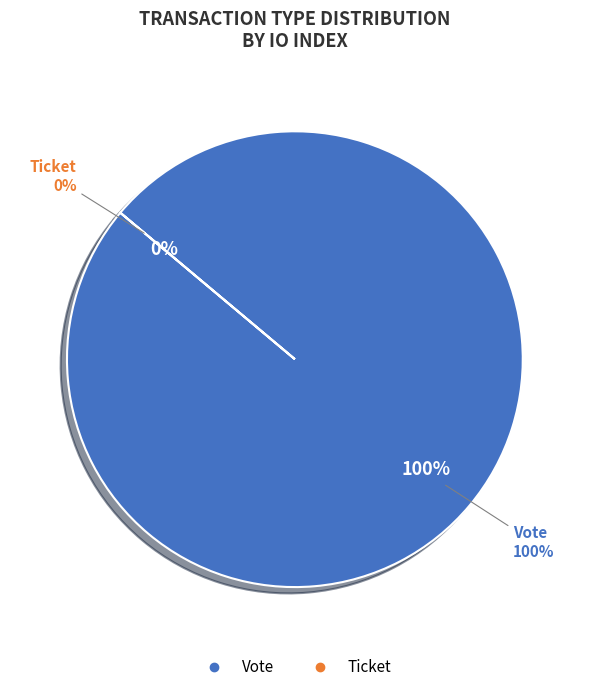

How many slices are in this pie chart?

2